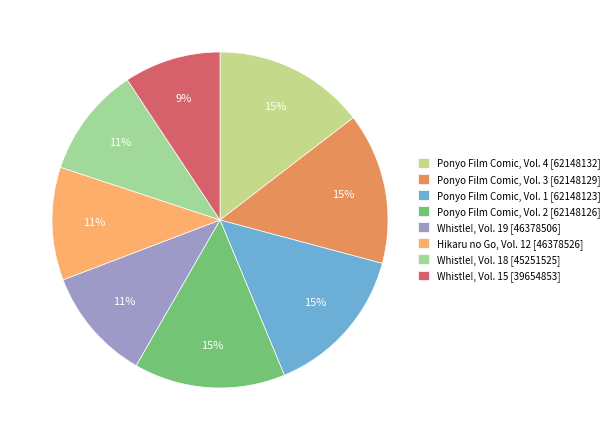

Count the number of slices in the pie.

8